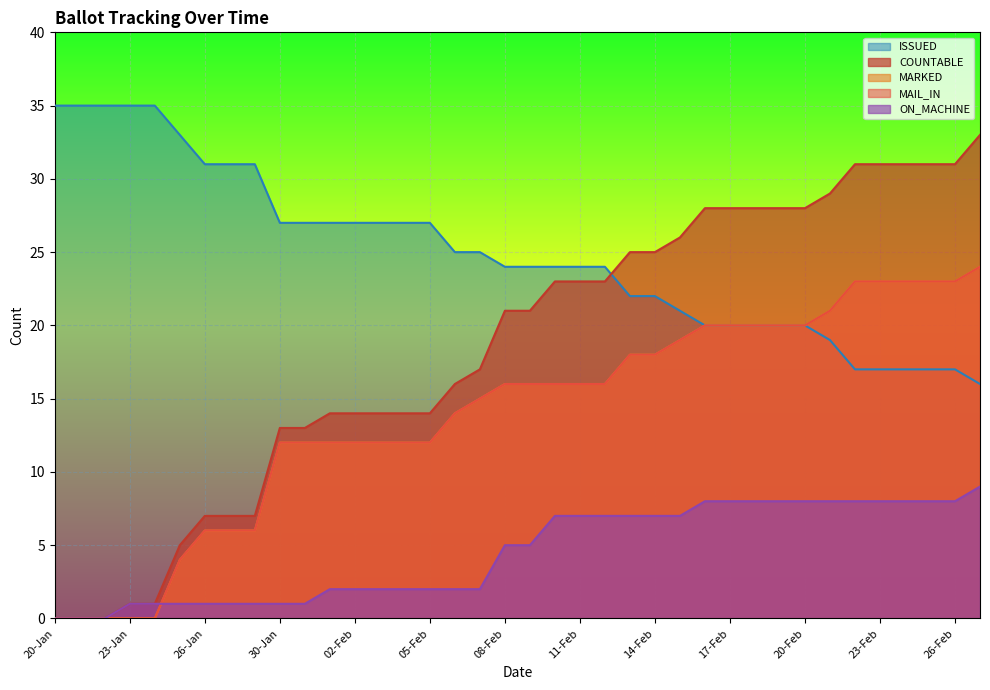

Which category has the lowest value across all series?

20-Jan